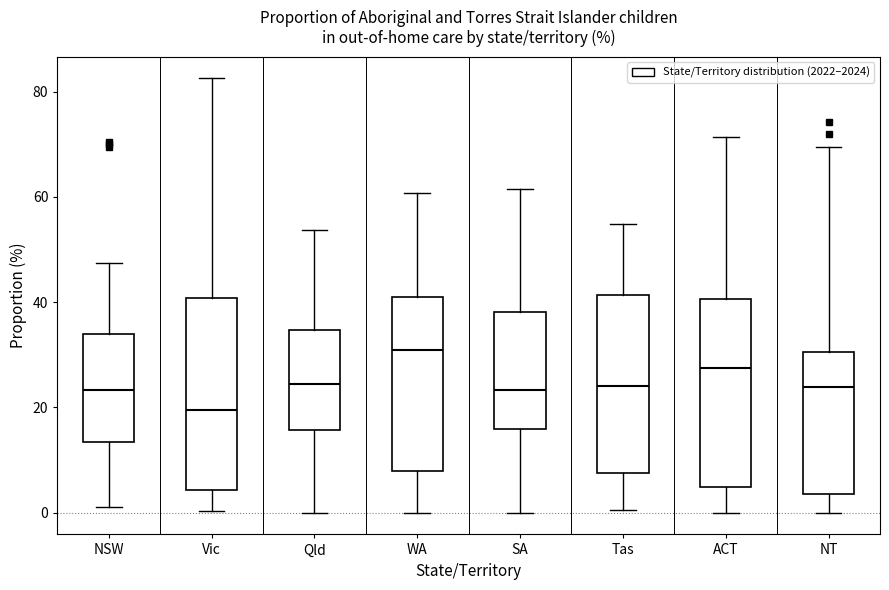

Which box has the highest median line?

WA